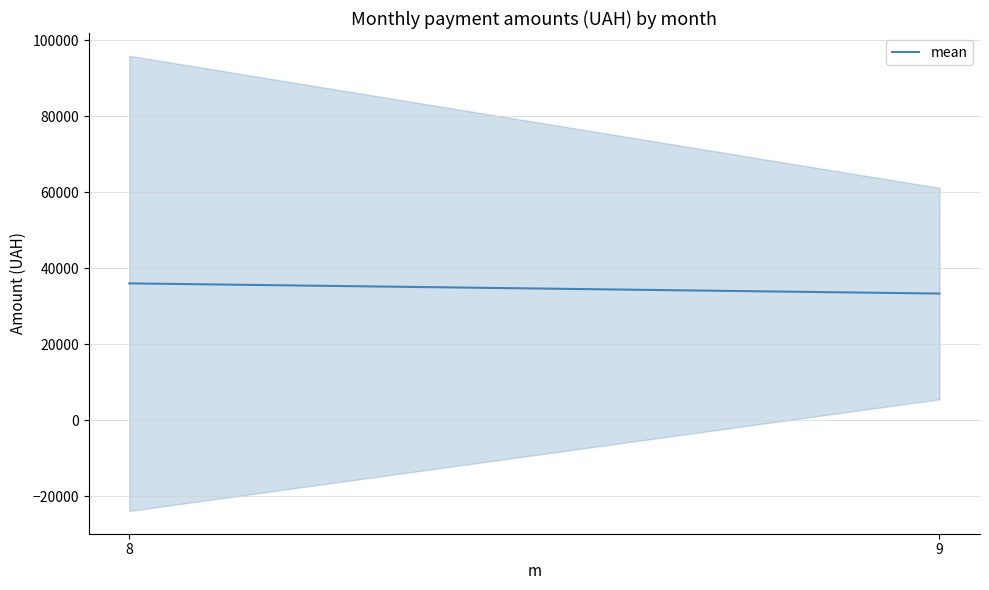

At which label does the data first exceed 35974?

8